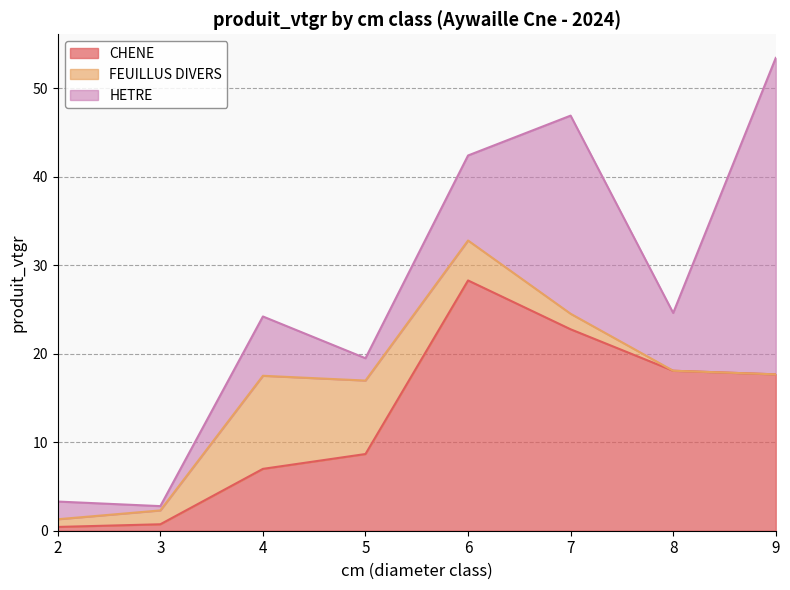

What is the difference between the second highest and minimum values in the FEUILLUS DIVERS series?

8.3